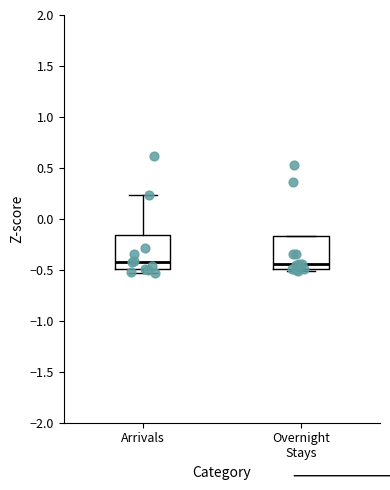

Reading left to right, transcribe this box plot: for each box, give where its median line is, the range the box spans, and where its two whiskers end, as read against the y-axis. The values are not printed on the chart, so give them approximately, as read against the axis.

Arrivals: median -0.40, box -0.50 to -0.15, whiskers -0.55 to 0.25
Overnight Stays: median -0.45, box -0.50 to -0.15, whiskers -0.50 (just below the box's lower edge) to -0.15